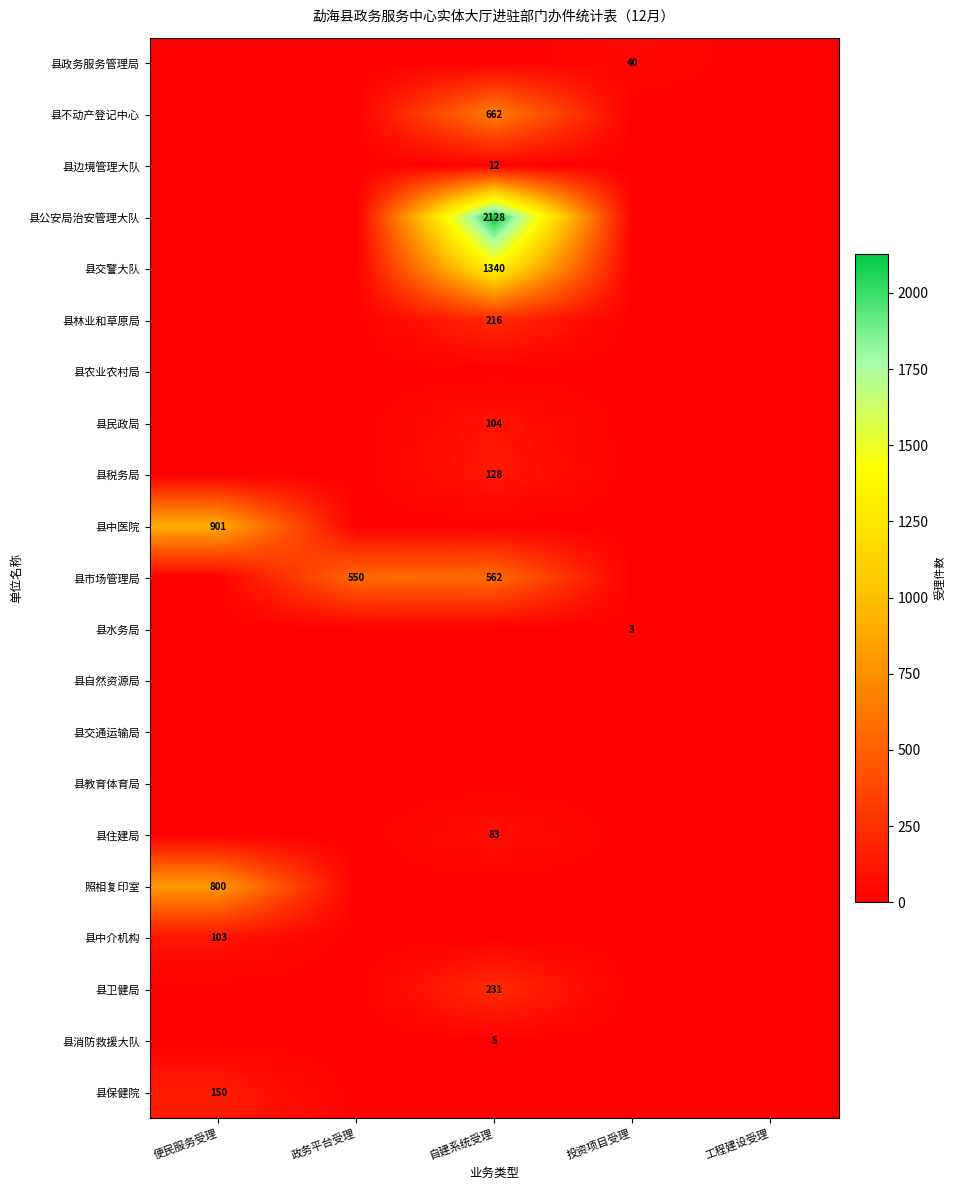

At which category does the chart reach its minimum across all series?

便民服务受理